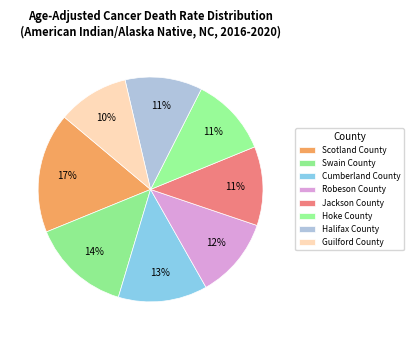

How many slices are in this pie chart?

8